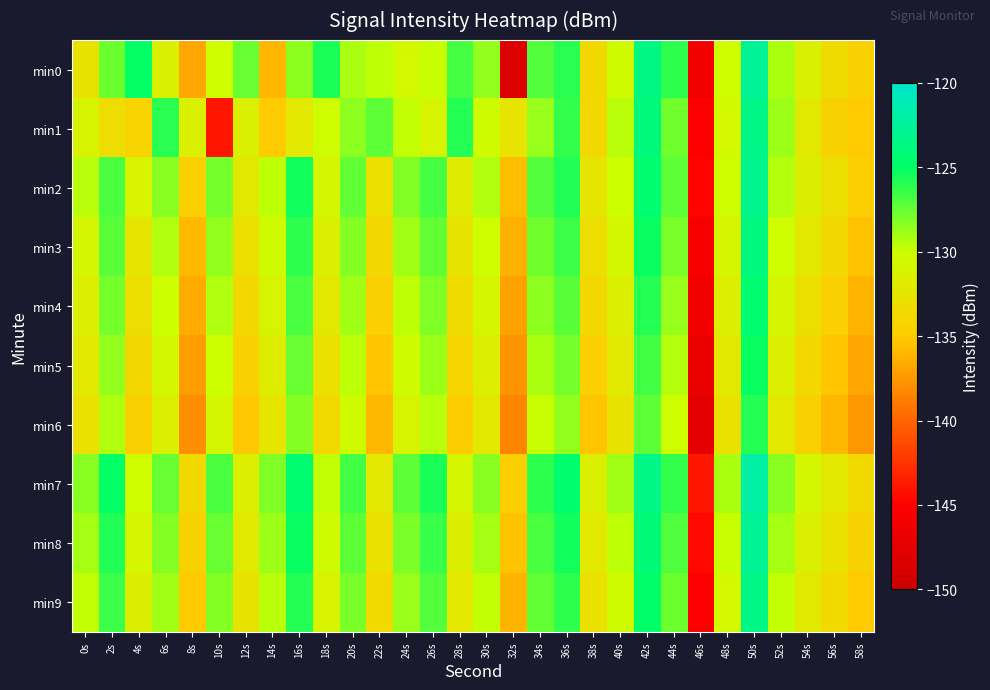

Reading left to right, transcribe all the data shown in this chart.

min0: 0s=-132.8	2s=-127.7	4s=-125.0	6s=-131.3	8s=-136.8	10s=-130.2	12s=-127.6	14s=-136.0	16s=-128.5	18s=-125.7	20s=-129.2	22s=-129.7	24s=-130.6	26s=-130.0	28s=-126.7	30s=-128.6	32s=-148.3	34s=-127.1	36s=-126.0	38s=-133.7	40s=-130.3	42s=-123.6	44s=-126.1	46s=-146.1	48s=-130.2	50s=-122.7	52s=-129.1	54s=-131.3	56s=-133.5	58s=-134.5
min1: 0s=-131.0	2s=-133.3	4s=-134.2	6s=-126.0	8s=-131.4	10s=-143.8	12s=-131.3	14s=-134.9	16s=-132.3	18s=-130.3	20s=-128.5	22s=-127.3	24s=-129.8	26s=-131.1	28s=-125.9	30s=-130.4	32s=-132.6	34s=-128.7	36s=-126.3	38s=-133.9	40s=-129.5	42s=-124.1	44s=-127.8	46s=-145.2	48s=-130.6	50s=-123.4	52s=-128.9	54s=-132.1	56s=-134.3	58s=-135.1
min2: 0s=-129.5	2s=-126.8	4s=-131.2	6s=-128.4	8s=-134.6	10s=-127.9	12s=-132.3	14s=-129.7	16s=-125.4	18s=-130.8	20s=-127.5	22s=-133.1	24s=-128.2	26s=-126.7	28s=-131.9	30s=-129.3	32s=-135.7	34s=-127.1	36s=-125.8	38s=-132.5	40s=-130.0	42s=-124.5	44s=-127.3	46s=-144.8	48s=-130.2	50s=-123.1	52s=-129.4	54s=-131.7	56s=-133.2	58s=-134.7
min3: 0s=-130.8	2s=-127.2	4s=-132.5	6s=-129.3	8s=-135.9	10s=-128.6	12s=-133.1	14s=-130.4	16s=-126.2	18s=-131.5	20s=-128.3	22s=-133.9	24s=-129.0	26s=-127.4	28s=-132.7	30s=-130.1	32s=-136.4	34s=-127.8	36s=-126.5	38s=-133.2	40s=-130.7	42s=-125.2	44s=-128.0	46s=-145.5	48s=-130.9	50s=-123.8	52s=-130.1	54s=-132.4	56s=-133.9	58s=-135.4
min4: 0s=-131.5	2s=-127.9	4s=-133.2	6s=-130.0	8s=-136.6	10s=-129.3	12s=-133.8	14s=-131.1	16s=-126.9	18s=-132.2	20s=-129.0	22s=-134.6	24s=-129.7	26s=-128.1	28s=-133.4	30s=-130.8	32s=-137.1	34s=-128.5	36s=-127.2	38s=-133.9	40s=-131.4	42s=-125.9	44s=-128.7	46s=-146.2	48s=-131.6	50s=-124.5	52s=-130.8	54s=-133.1	56s=-134.6	58s=-136.1
min5: 0s=-132.2	2s=-128.6	4s=-133.9	6s=-130.7	8s=-137.3	10s=-130.0	12s=-134.5	14s=-131.8	16s=-127.6	18s=-132.9	20s=-129.7	22s=-135.3	24s=-130.4	26s=-128.8	28s=-134.1	30s=-131.5	32s=-137.8	34s=-129.2	36s=-127.9	38s=-134.6	40s=-132.1	42s=-126.6	44s=-129.4	46s=-146.9	48s=-132.3	50s=-125.2	52s=-131.5	54s=-133.8	56s=-135.3	58s=-136.8
min6: 0s=-132.9	2s=-129.3	4s=-134.6	6s=-131.4	8s=-138.0	10s=-130.7	12s=-135.2	14s=-132.5	16s=-128.3	18s=-133.6	20s=-130.4	22s=-136.0	24s=-131.1	26s=-129.5	28s=-134.8	30s=-132.2	32s=-138.5	34s=-129.9	36s=-128.6	38s=-135.3	40s=-132.8	42s=-127.3	44s=-130.1	46s=-147.6	48s=-133.0	50s=-125.9	52s=-132.2	54s=-134.5	56s=-136.0	58s=-137.5
min7: 0s=-128.4	2s=-125.1	4s=-130.3	6s=-127.6	8s=-133.7	10s=-126.9	12s=-131.4	14s=-128.2	16s=-124.5	18s=-129.8	20s=-126.6	22s=-132.2	24s=-127.3	26s=-125.7	28s=-131.0	30s=-128.4	32s=-134.7	34s=-126.1	36s=-124.8	38s=-131.5	40s=-129.0	42s=-123.5	44s=-126.3	46s=-143.8	48s=-129.2	50s=-122.1	52s=-128.4	54s=-130.7	56s=-132.2	58s=-133.7
min8: 0s=-129.1	2s=-125.8	4s=-131.0	6s=-128.3	8s=-134.4	10s=-127.6	12s=-132.1	14s=-128.9	16s=-125.2	18s=-130.5	20s=-127.3	22s=-132.9	24s=-128.0	26s=-126.4	28s=-131.7	30s=-129.1	32s=-135.4	34s=-126.8	36s=-125.5	38s=-132.2	40s=-129.7	42s=-124.2	44s=-127.0	46s=-144.5	48s=-129.9	50s=-122.8	52s=-129.1	54s=-131.4	56s=-132.9	58s=-134.4
min9: 0s=-129.8	2s=-126.5	4s=-131.7	6s=-129.0	8s=-135.1	10s=-128.3	12s=-132.8	14s=-129.6	16s=-125.9	18s=-131.2	20s=-128.0	22s=-133.6	24s=-128.7	26s=-127.1	28s=-132.4	30s=-129.8	32s=-136.1	34s=-127.5	36s=-126.2	38s=-132.9	40s=-130.4	42s=-124.9	44s=-127.7	46s=-145.2	48s=-130.6	50s=-123.5	52s=-129.8	54s=-132.1	56s=-133.6	58s=-135.1